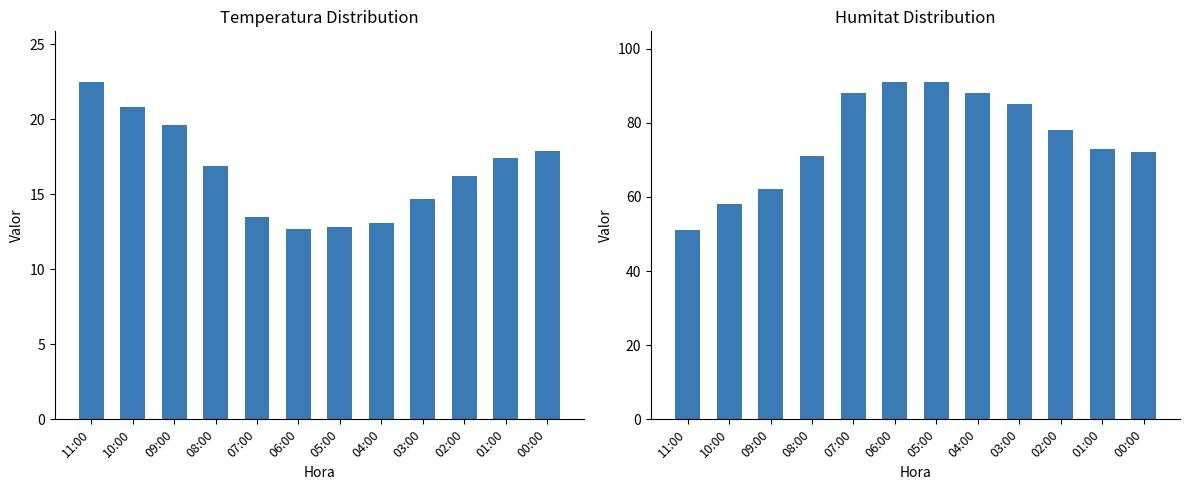

How many bars are there in total?

24